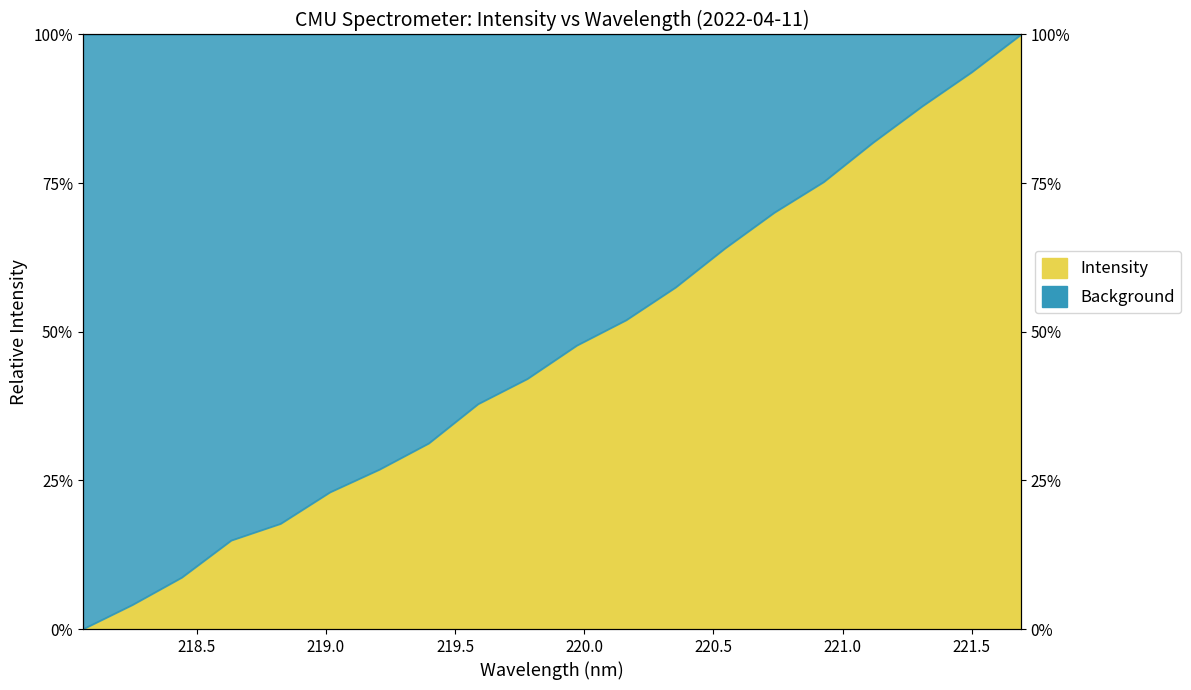

What is the difference between the values at 220.9264 and 219.3979?

0.4